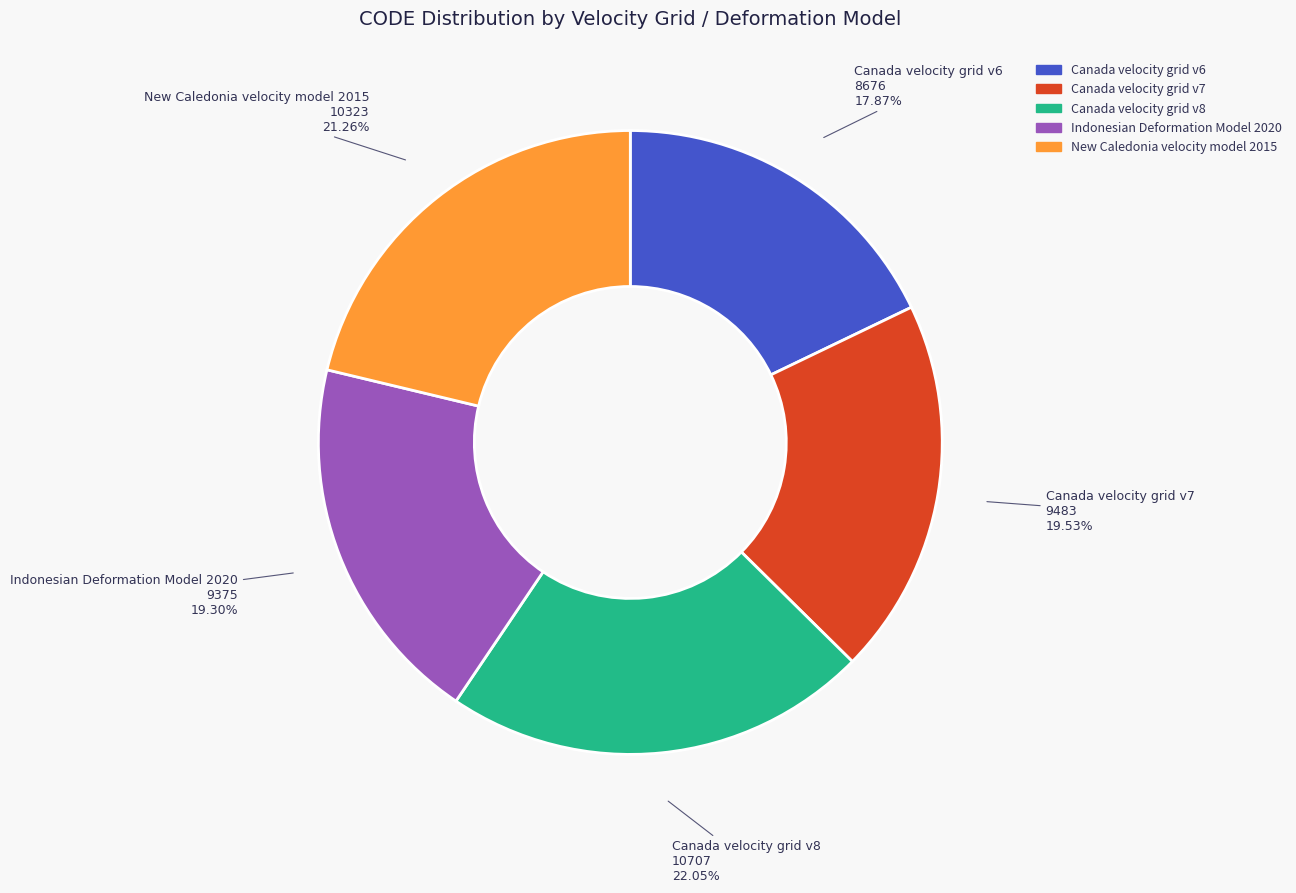

Which category has the biggest portion of the pie?

Canada velocity grid v8